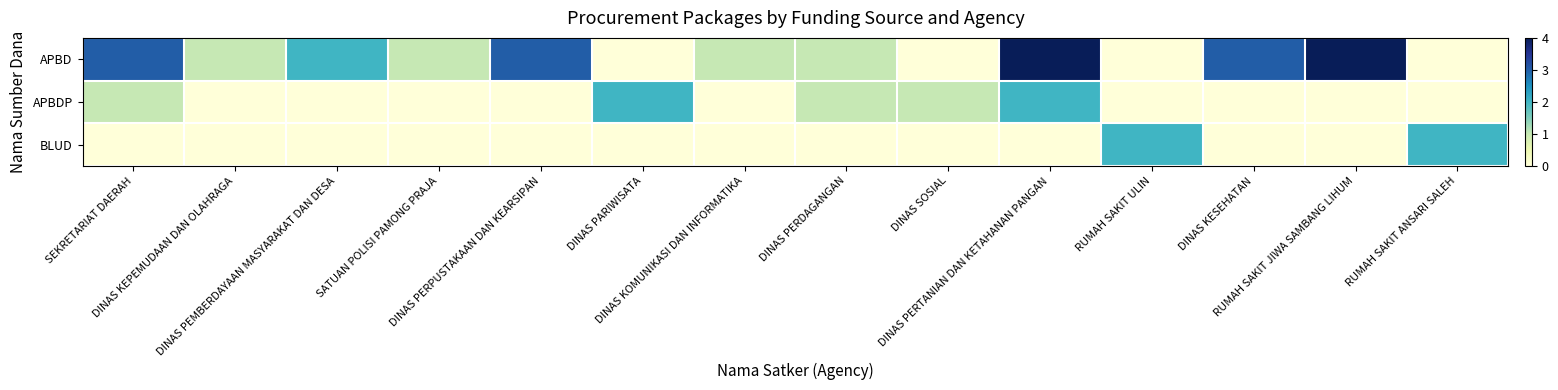

Which has a higher value, DINAS KESEHATAN or DINAS PERPUSTAKAAN DAN KEARSIPAN?

DINAS KESEHATAN